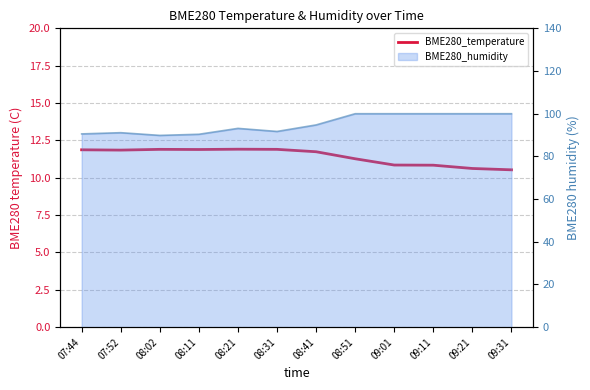

What is the difference between the maximum and minimum values?

1.4